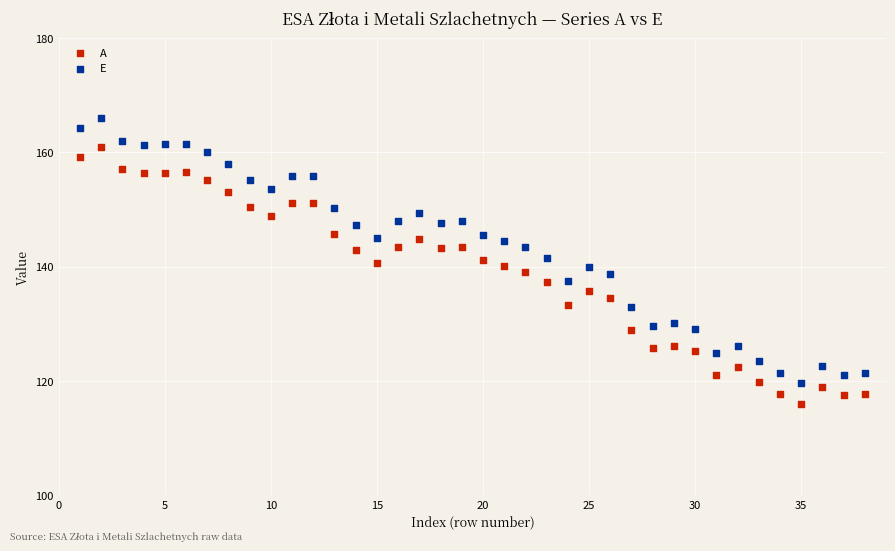

Across all data points, what is the range of Y values (max minus min)?

50.0